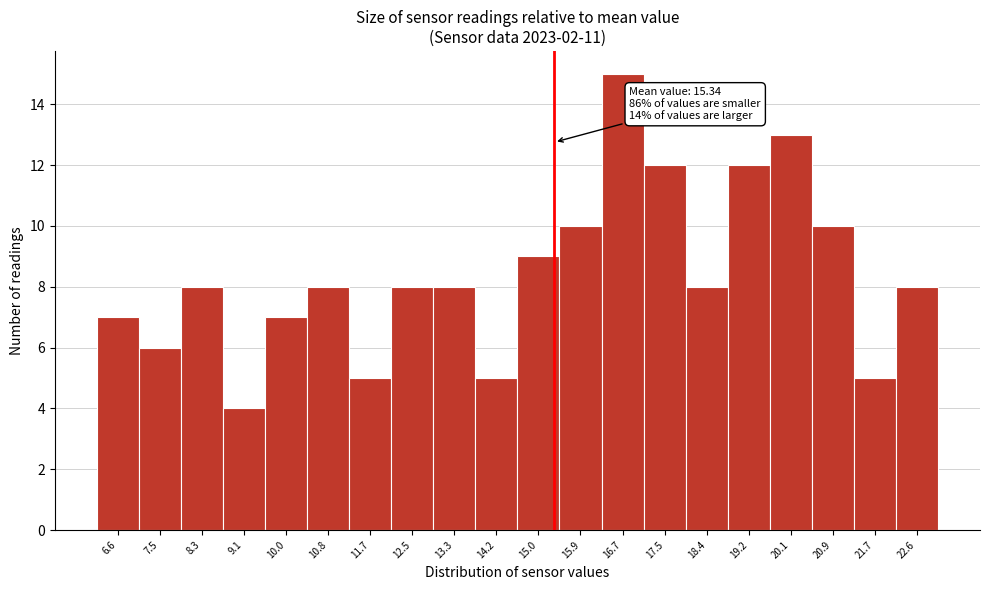

Over which range of the x-axis is the bar tallest?

16.28 to 17.12